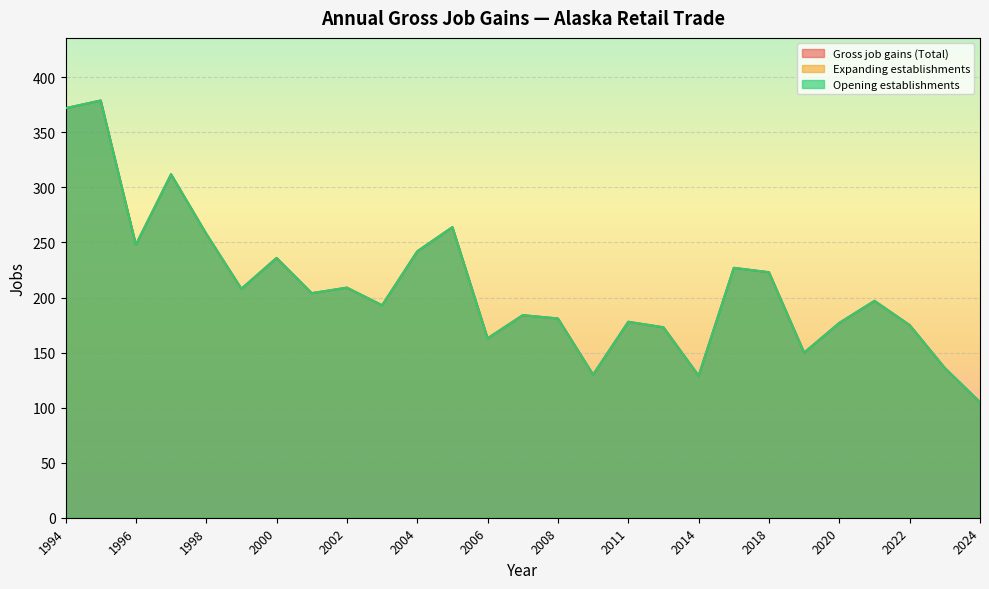

The Gross job gains (Total) series shows 262 at 2003. True or false?

False